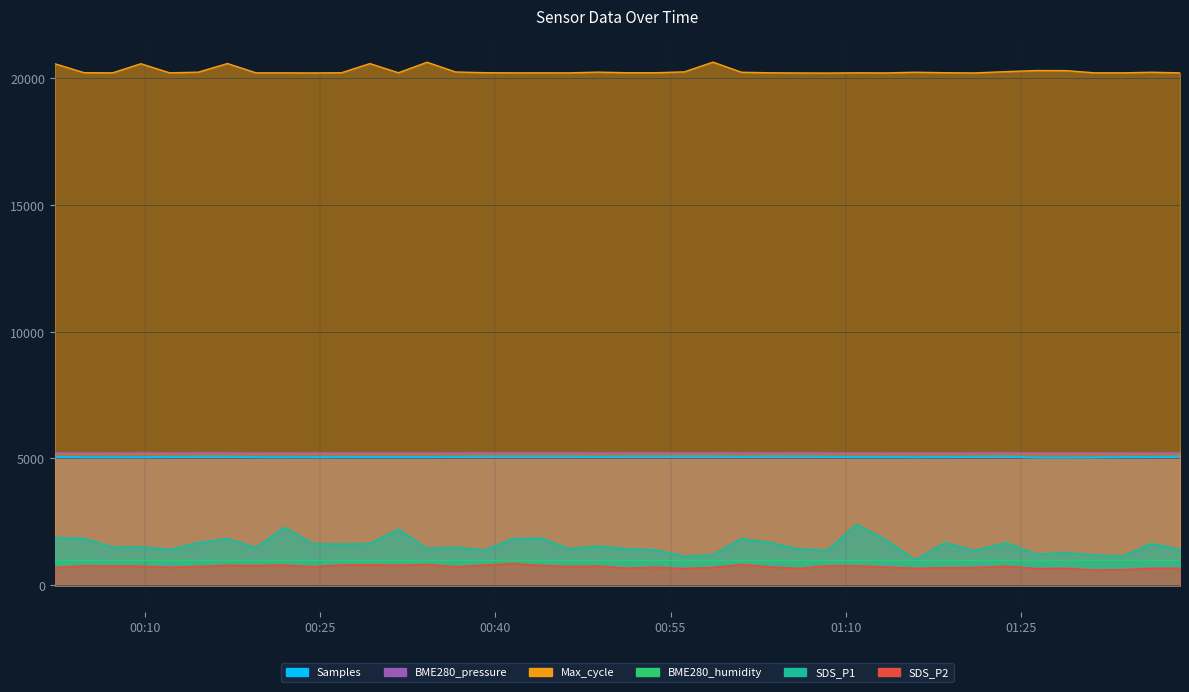

What is the sum of all SDS_P1 values?

62920.0